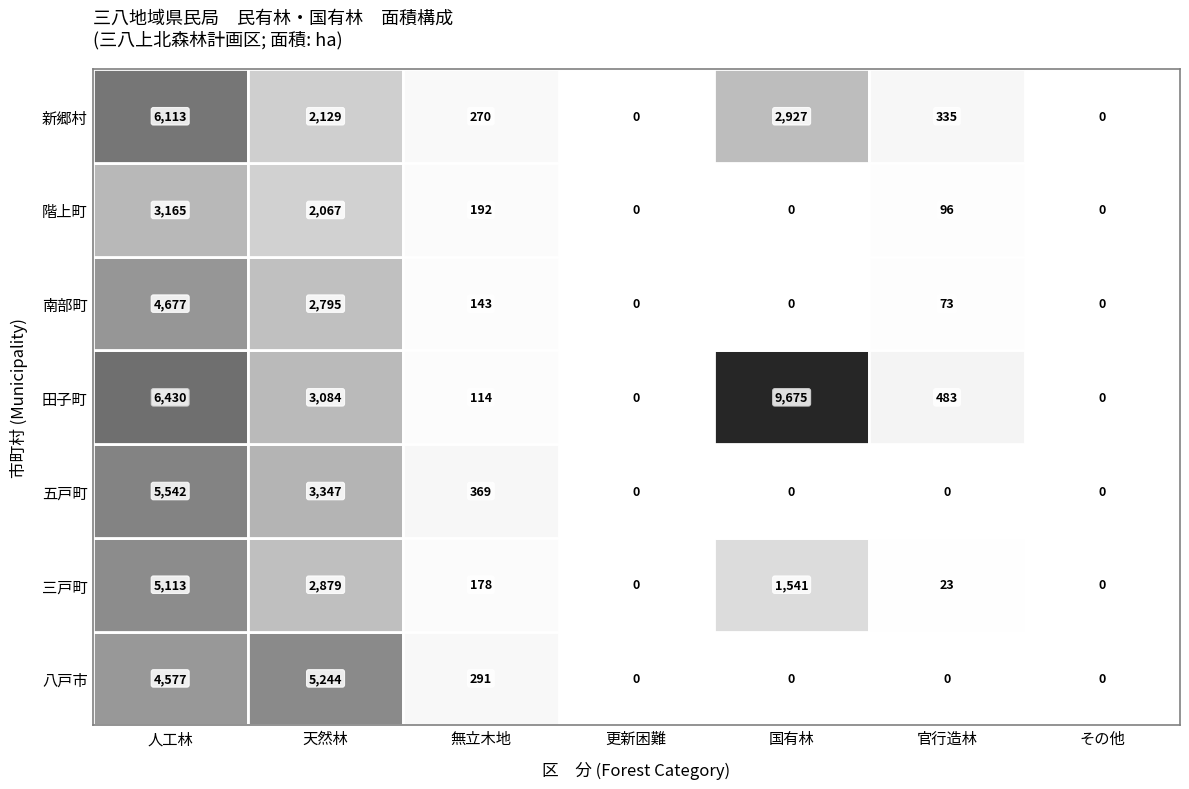

Is the value of 新郷村 at 3 greater than the value of 三戸町 at 4?

No